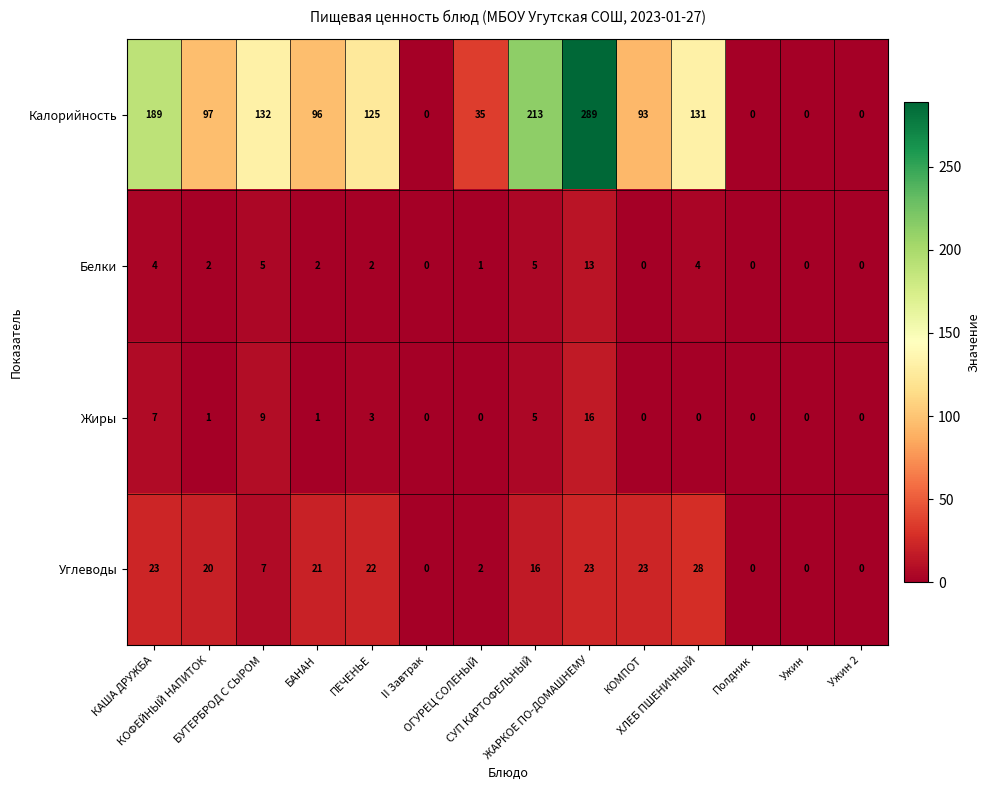

What is the maximum value shown in the chart?

289